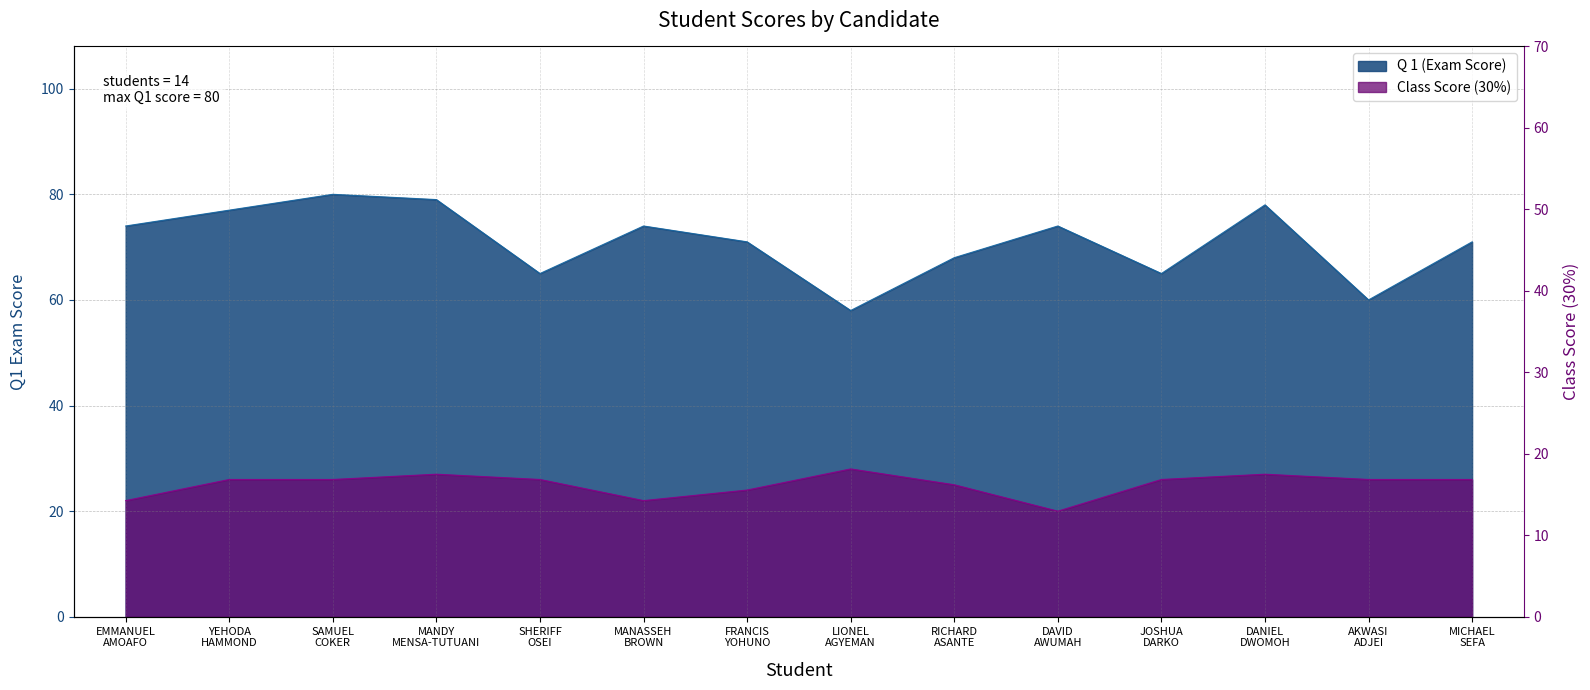

The Class Score (30%) series shows 27 at DANIEL DWOMOH. True or false?

True